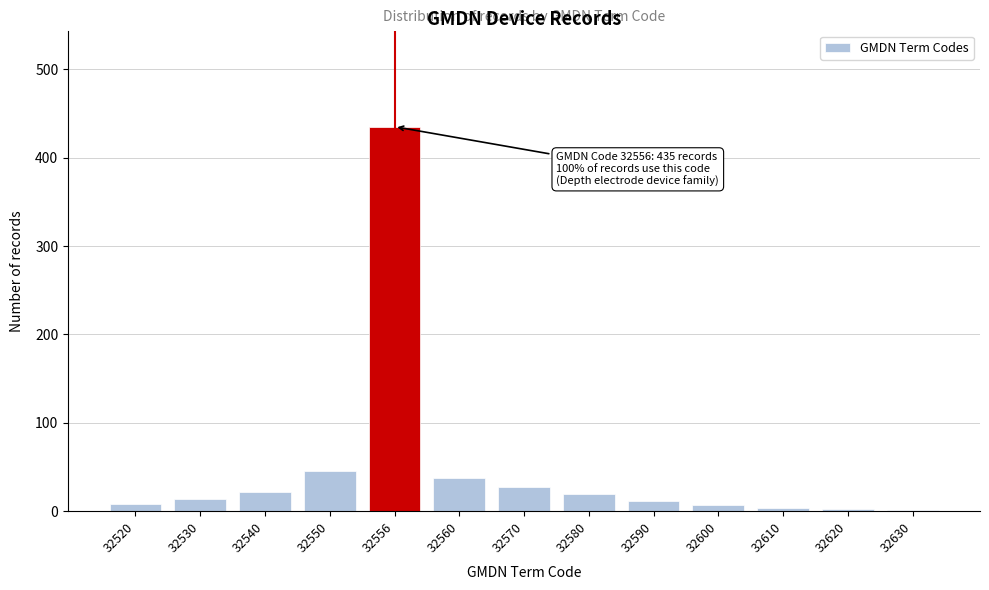

True or false: the data shows 759 at 32556.

False